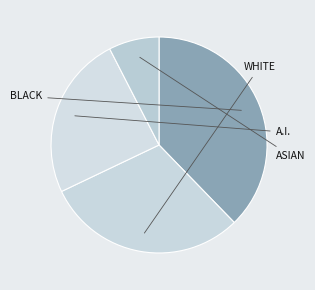

How many segments does this pie chart have?

4